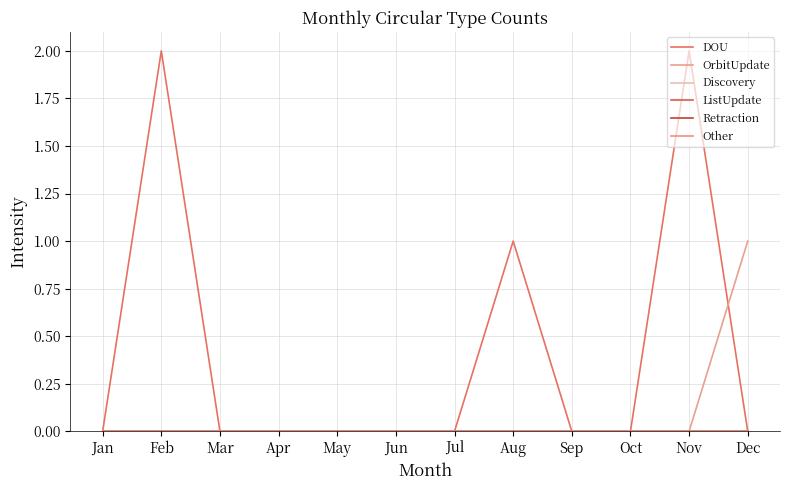

Does the chart display data point markers on the line(s)?

No